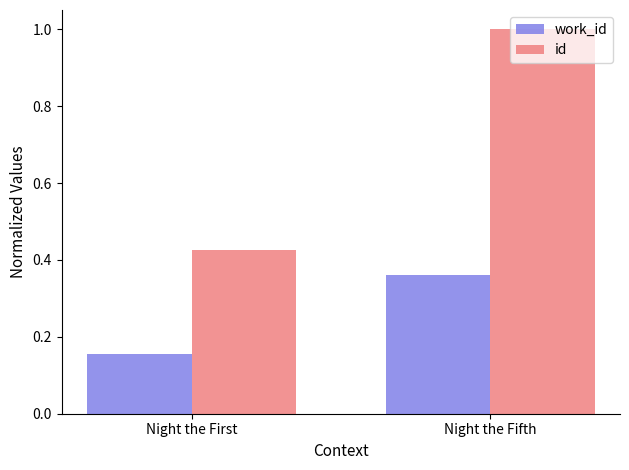

What are all the series names shown in the legend?

work_id, id